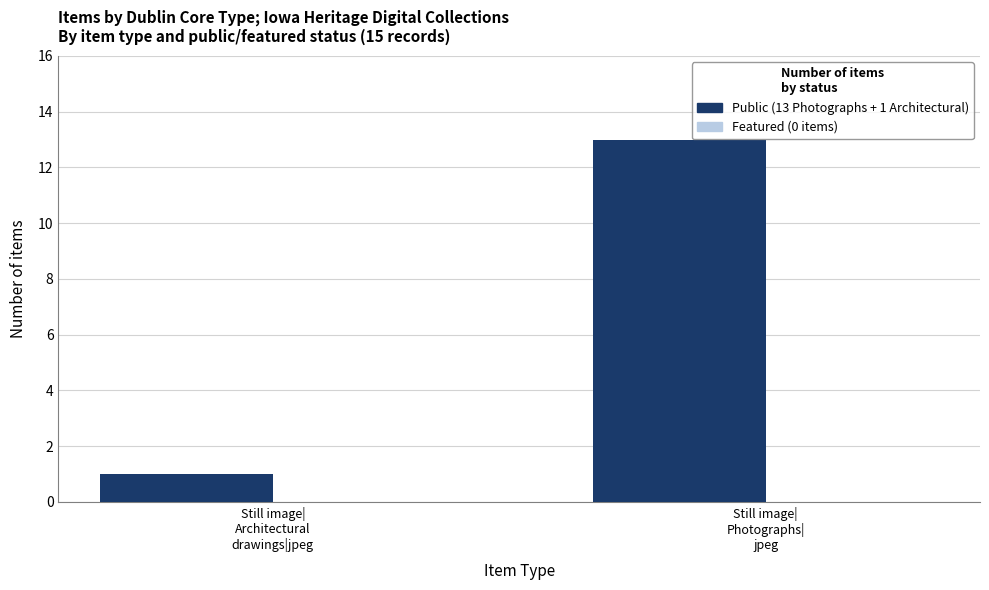

What is the maximum value shown in the chart?

13